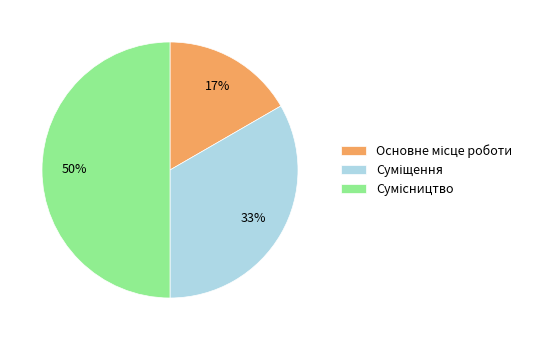

To the nearest percent, what is the difference between the largest and smallest slice percentages?

33%